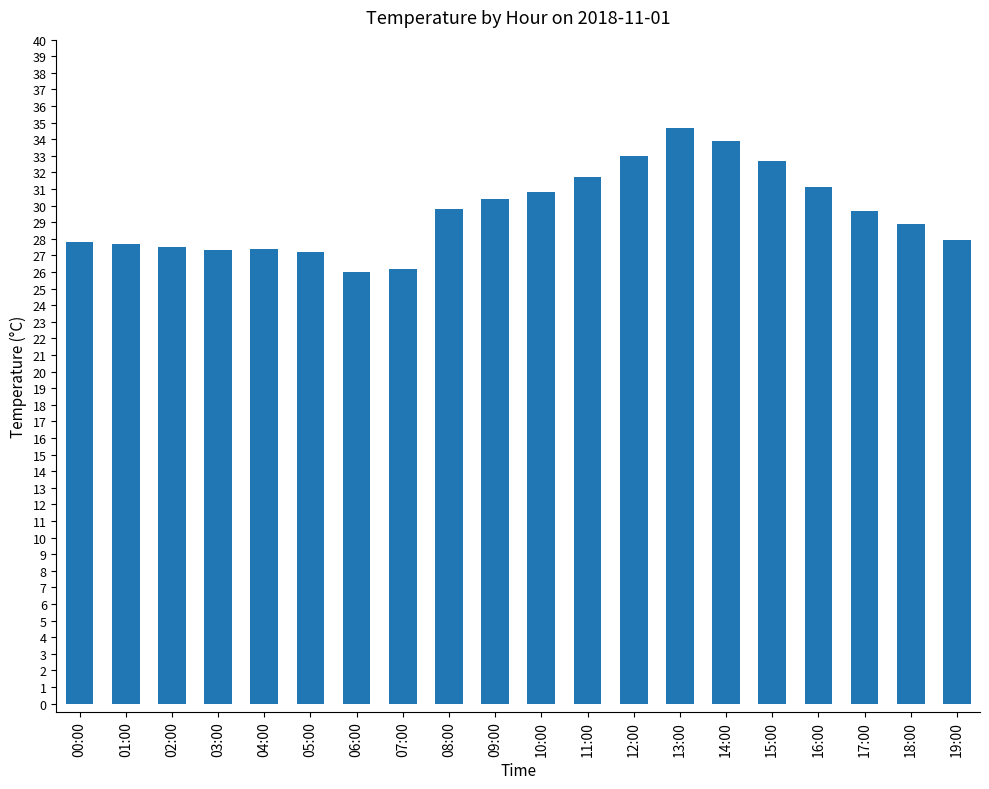

What is the difference between the second highest and minimum values?

7.9